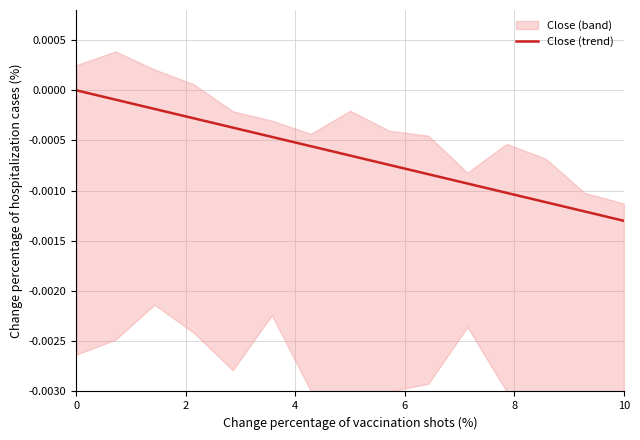

The value of Close (trend) at 0 is 0.0. True or false?

True